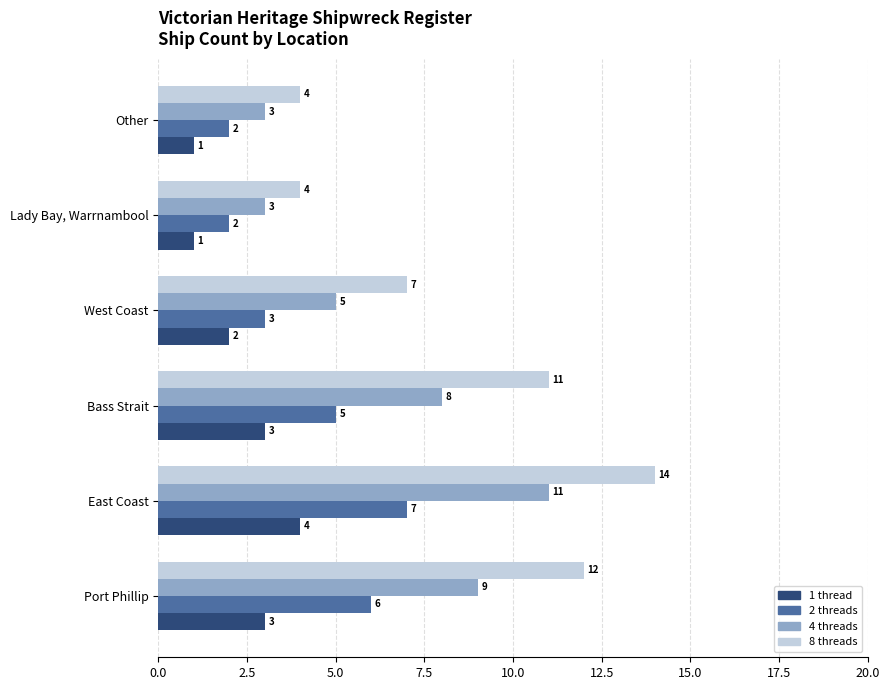

What is the difference between the second highest and second lowest values in the 2 threads series?

4